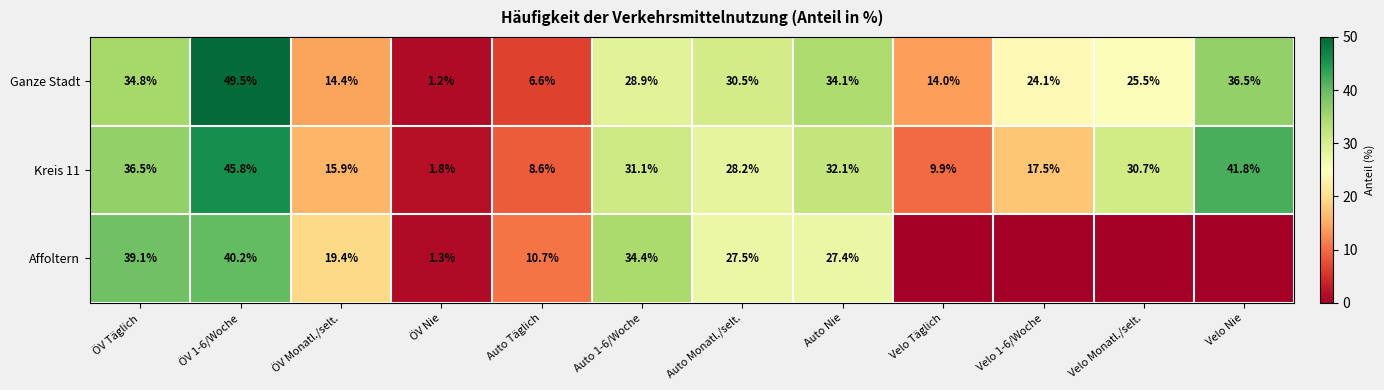

Which label corresponds to the smallest value in the chart?

Velo Täglich